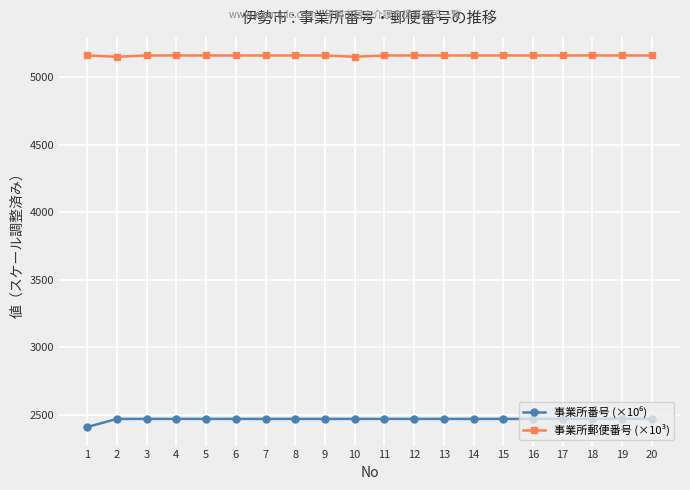

At how many categories does at least one series exceed 3237?

20